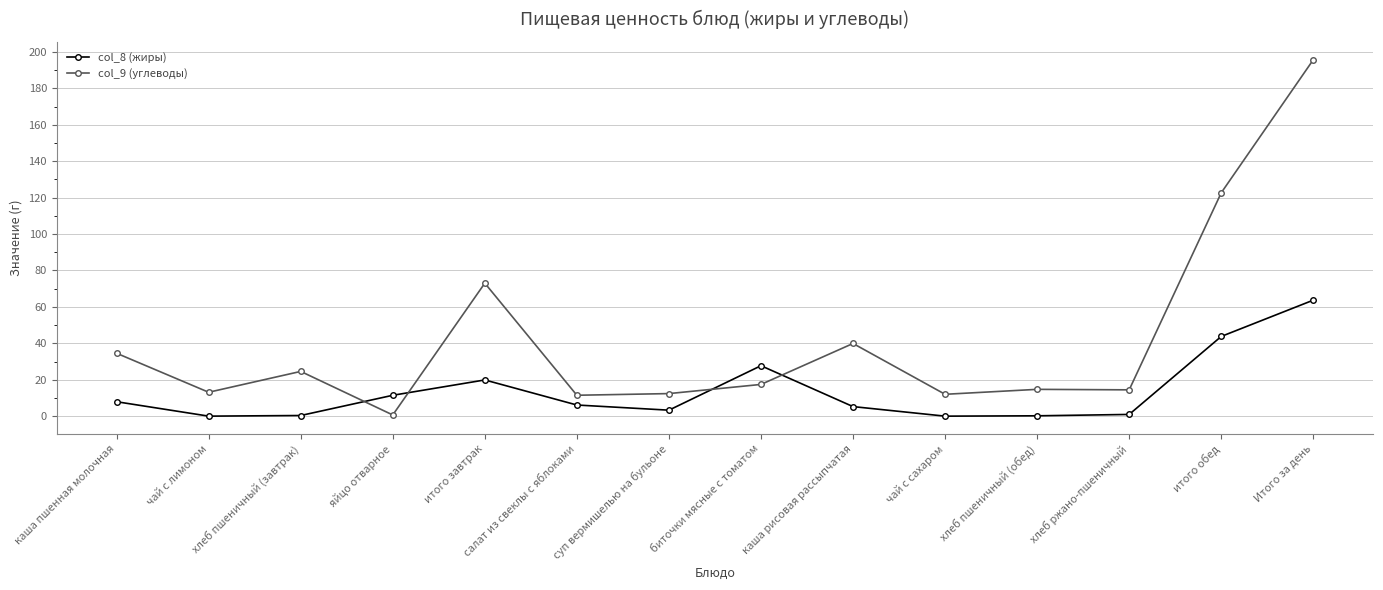

How many intersections are there between col_9 (углеводы) and col_8 (жиры)?

4